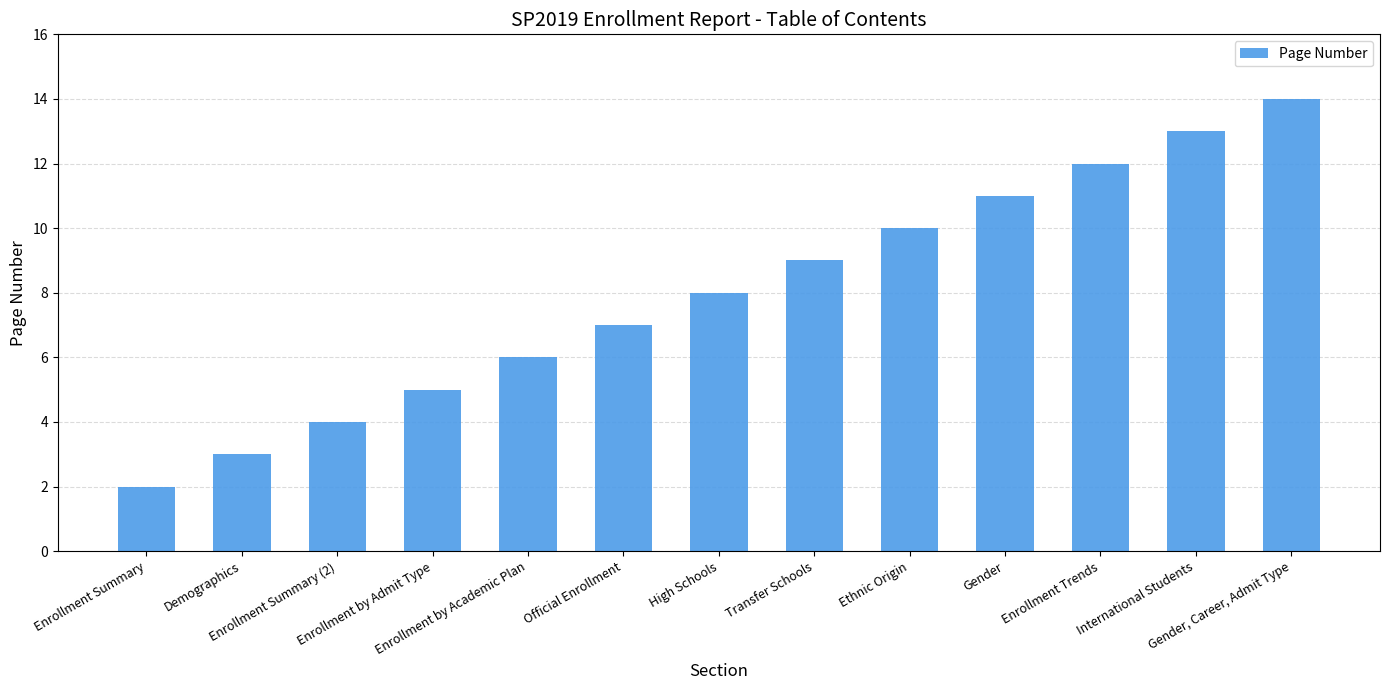

What is the maximum value shown in the chart?

14